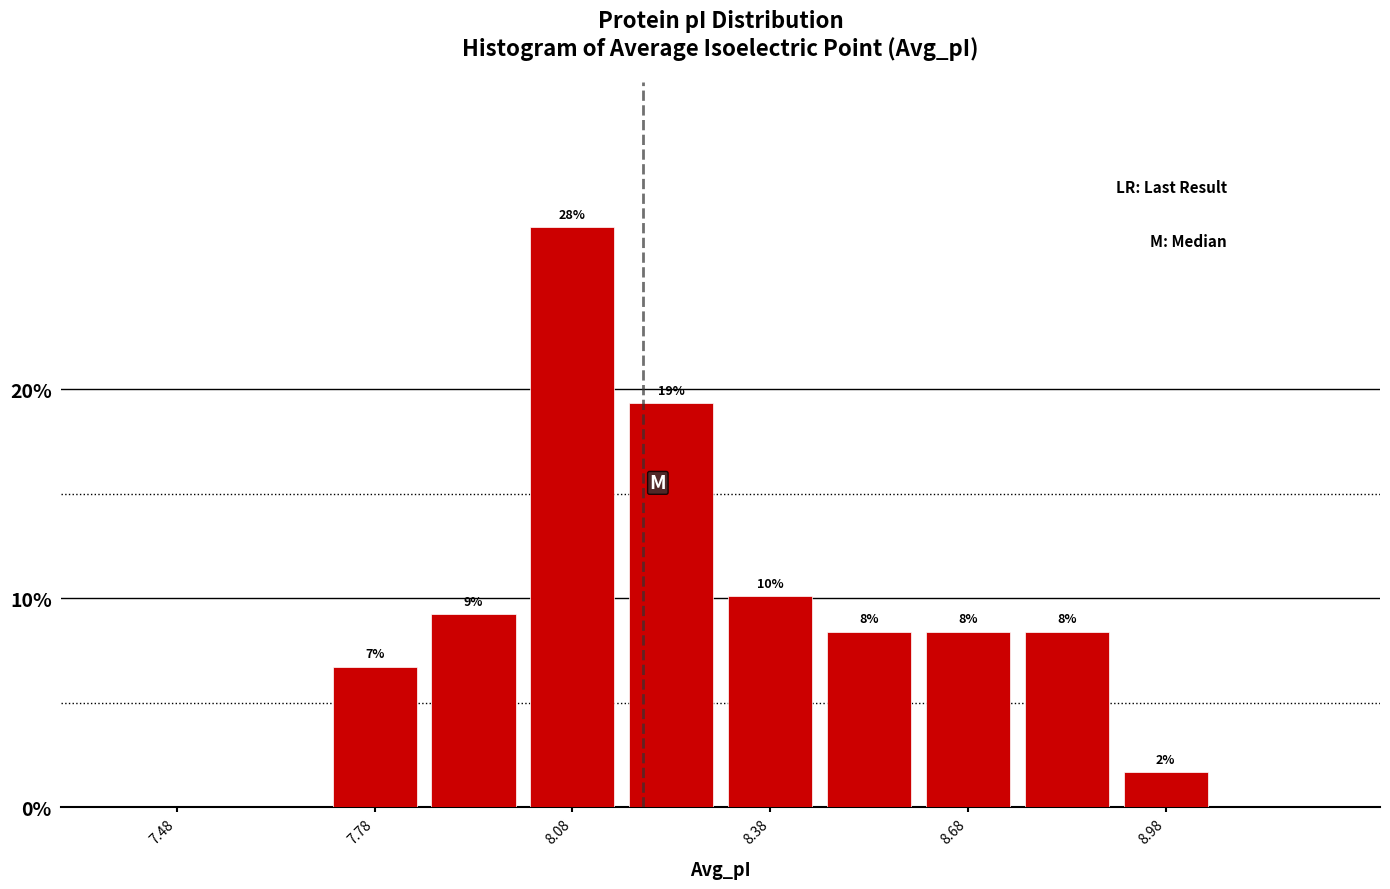

Around what value on the x-axis is the tallest bar? Give the approximate position of its centre, as read against the axis.

8.10